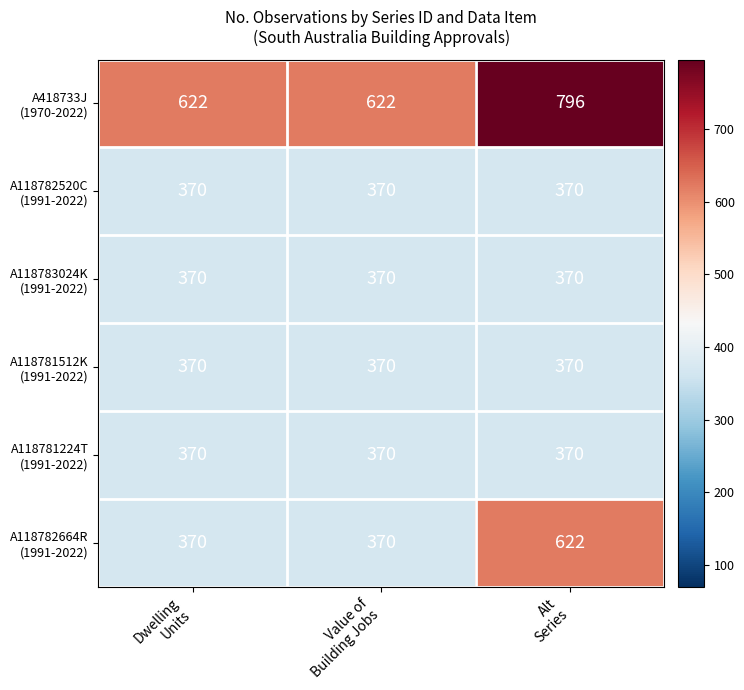

How many series are shown in this chart?

6